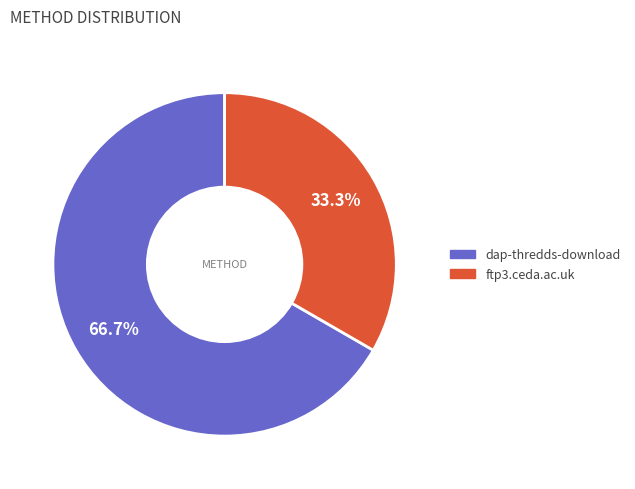

Combined, what portion of the pie is ftp3.ceda.ac.uk and dap-thredds-download?

100.0%